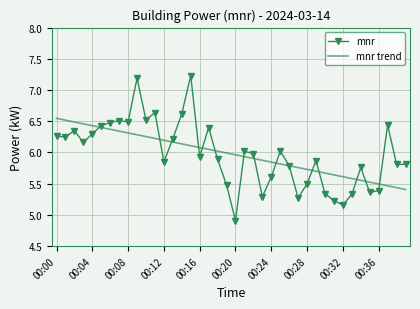

What is the minimum value shown in the chart?

4.9